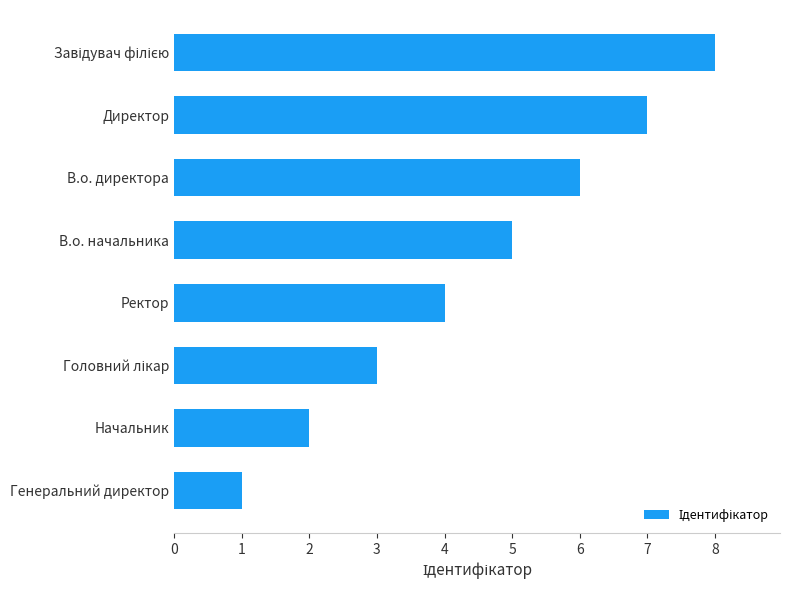

Where is the data nearest to the value 4?

Ректор